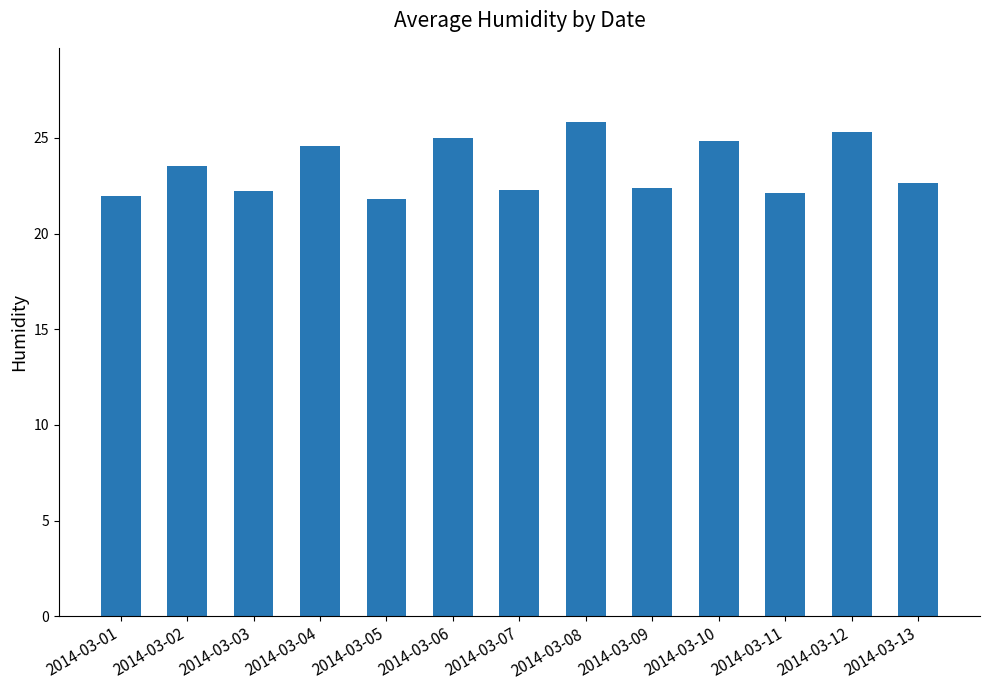

How many bars are there in total?

13